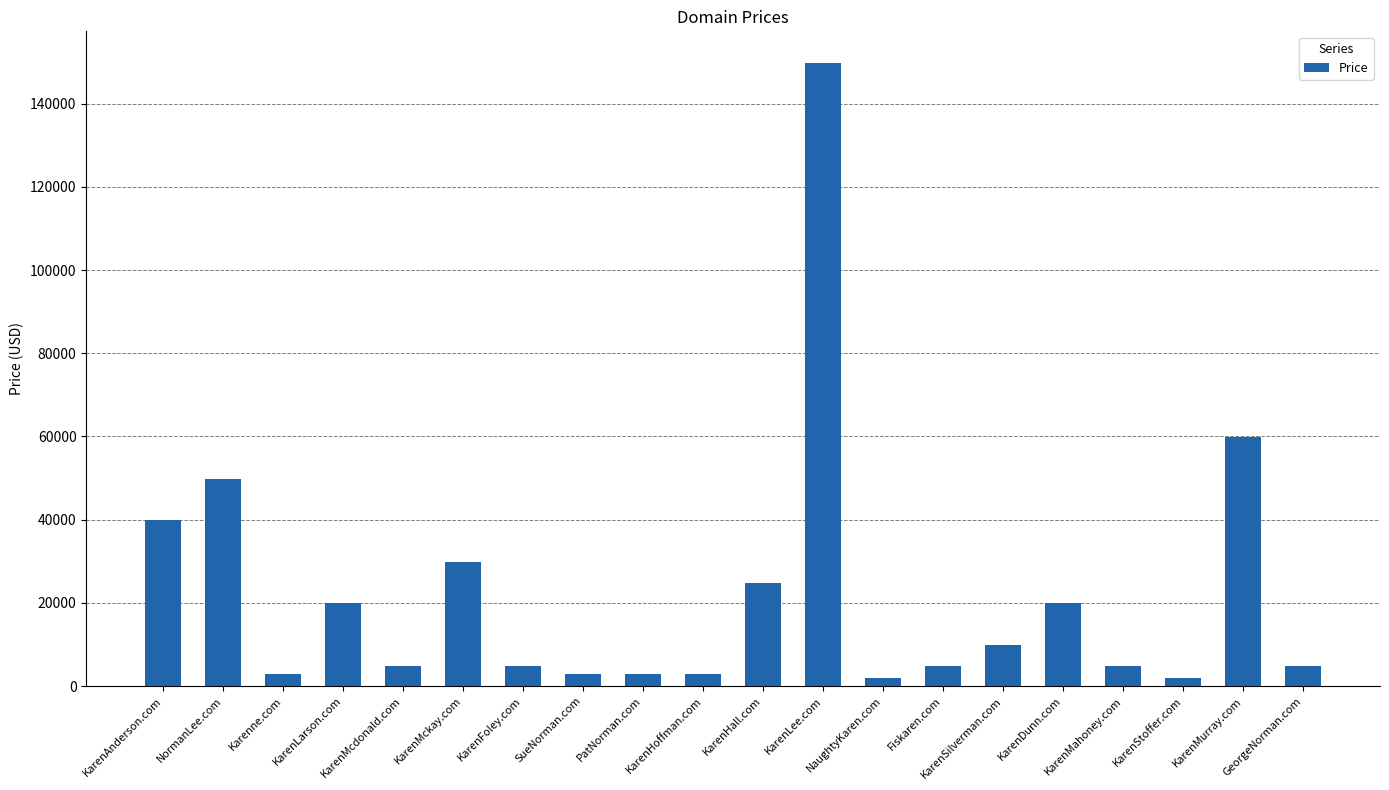

The value at KarenMahoney.com is 4888. True or false?

True